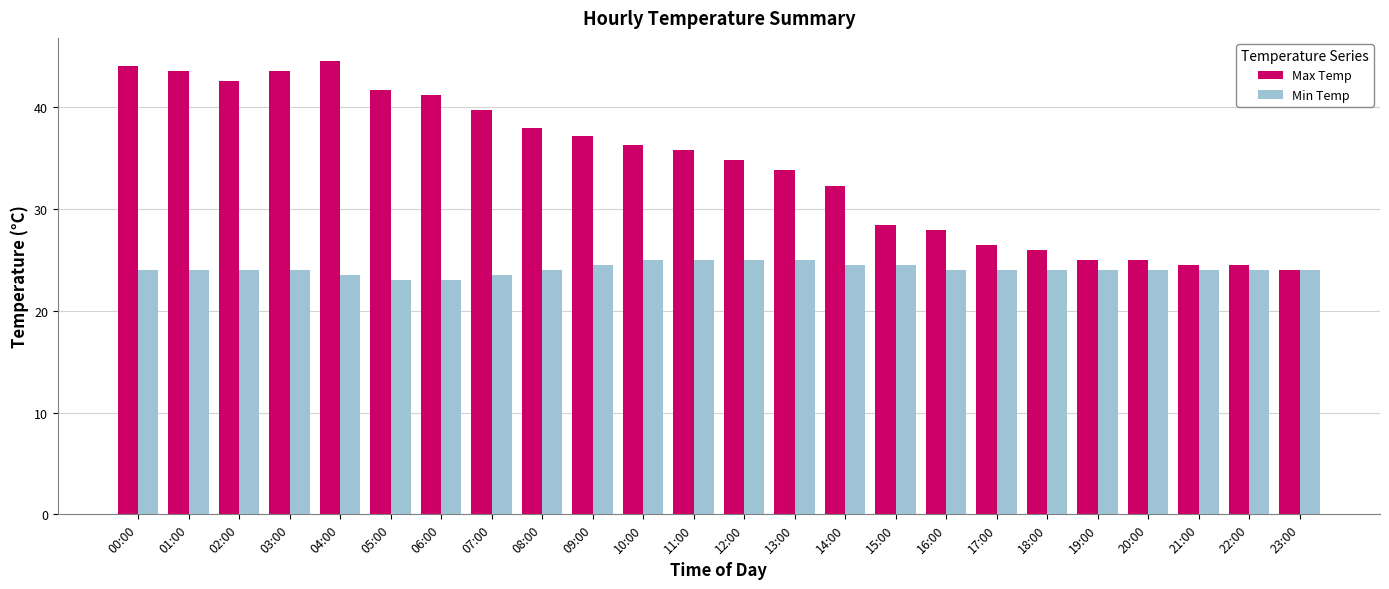

What position from the left is 10:00?

11